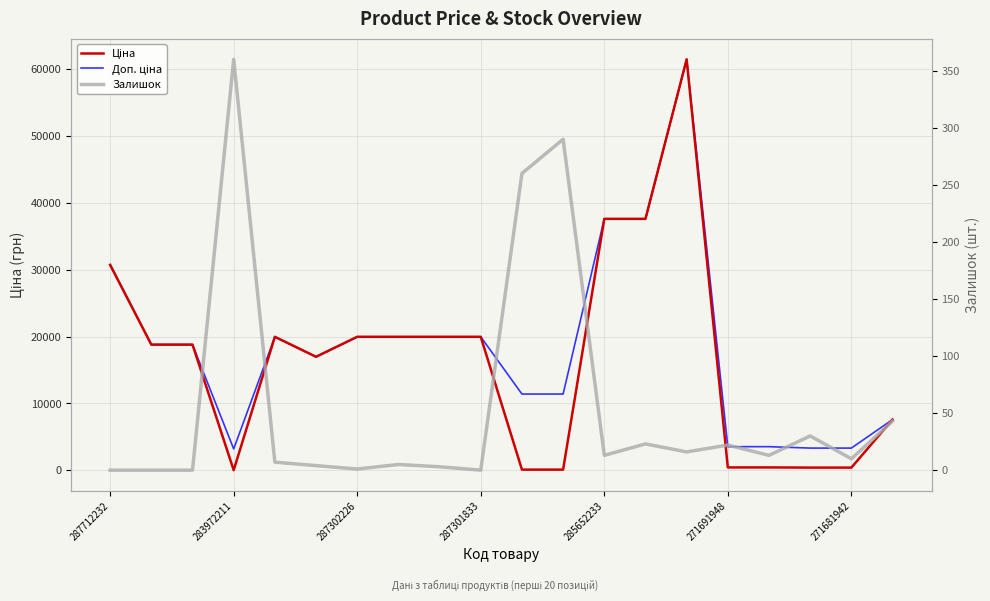

How many positive values does the Залишок series have?

16